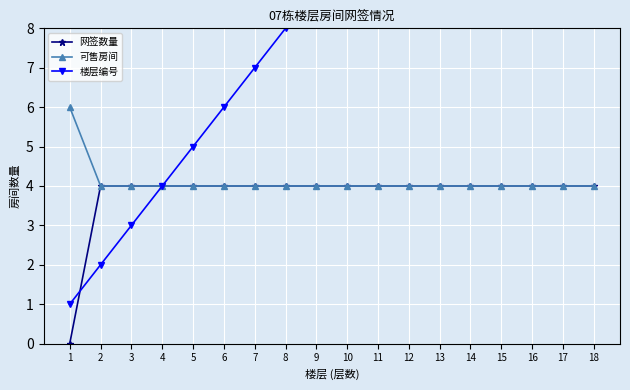

Rank the categories by 楼层编号 value from highest to lowest.

18, 17, 16, 15, 14, 13, 12, 11, 10, 9, 8, 7, 6, 5, 4, 3, 2, 1